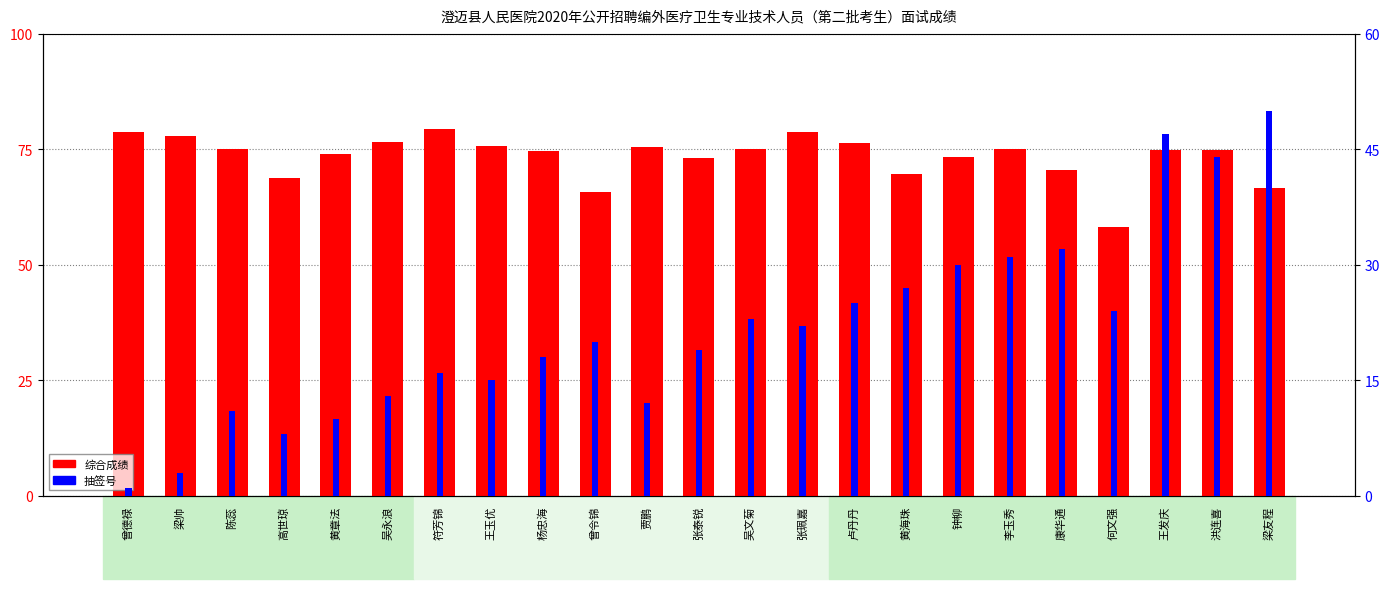

Which has a higher value, 洪连喜 or 杨忠海?

洪连喜